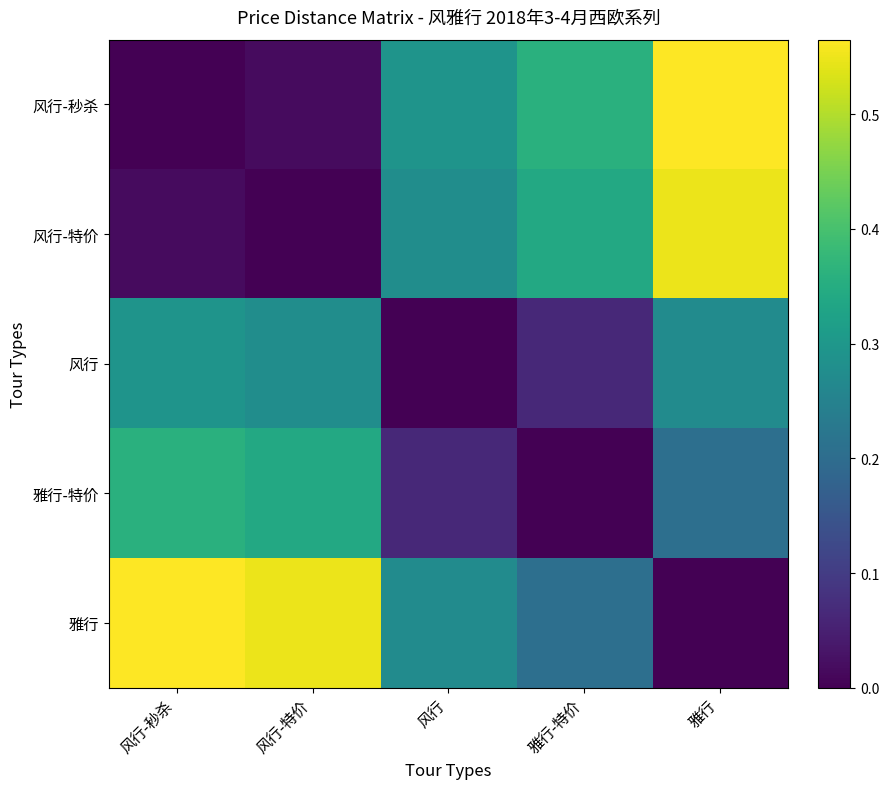

Reading left to right, what are all the values shown in this chart?

风行-秒杀: 风行-秒杀=0.0	风行-特价=0.0	风行=0.3	雅行-特价=0.4	雅行=0.6
风行-特价: 风行-秒杀=0.0	风行-特价=0.0	风行=0.3	雅行-特价=0.3	雅行=0.5
风行: 风行-秒杀=0.3	风行-特价=0.3	风行=0.0	雅行-特价=0.1	雅行=0.3
雅行-特价: 风行-秒杀=0.4	风行-特价=0.3	风行=0.1	雅行-特价=0.0	雅行=0.2
雅行: 风行-秒杀=0.6	风行-特价=0.5	风行=0.3	雅行-特价=0.2	雅行=0.0